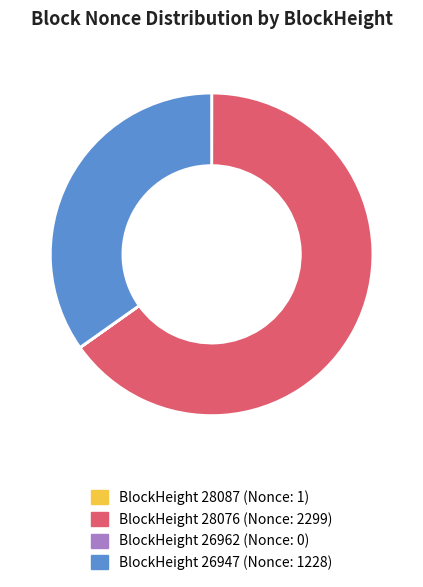

Which has a higher value, BlockHeight 26947 (Nonce: 1228) or BlockHeight 28076 (Nonce: 2299)?

BlockHeight 28076 (Nonce: 2299)